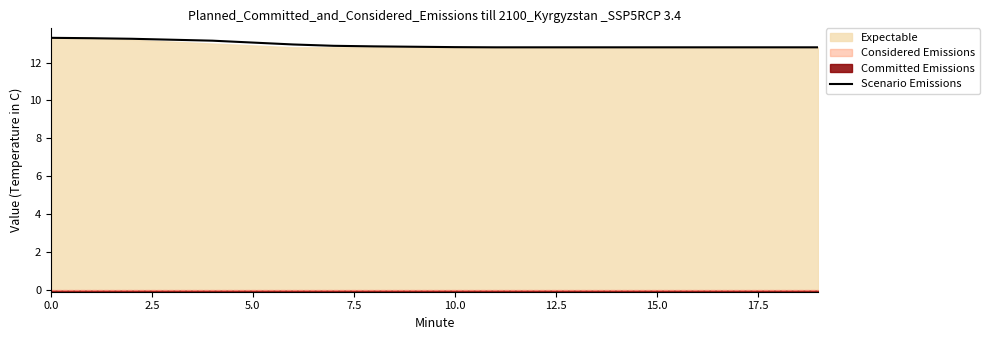

What is the lowest value of the Scenario Emissions series?

12.8